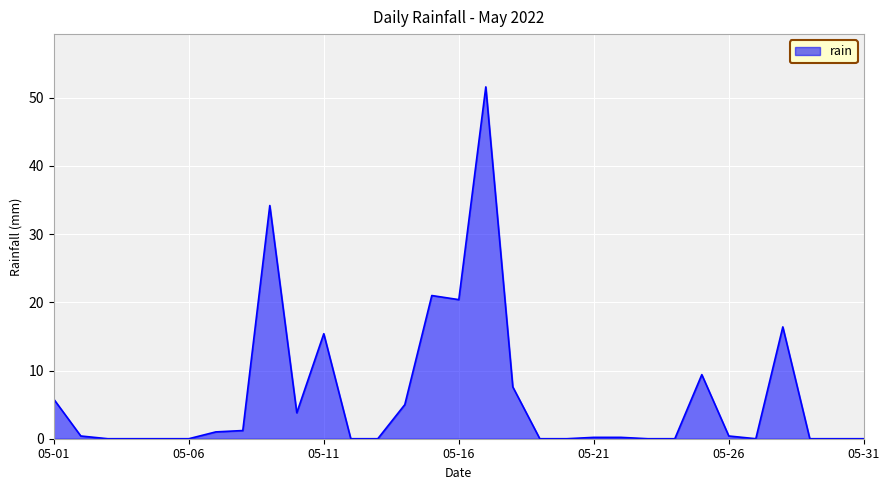

What is the difference between the maximum and minimum values?

51.6